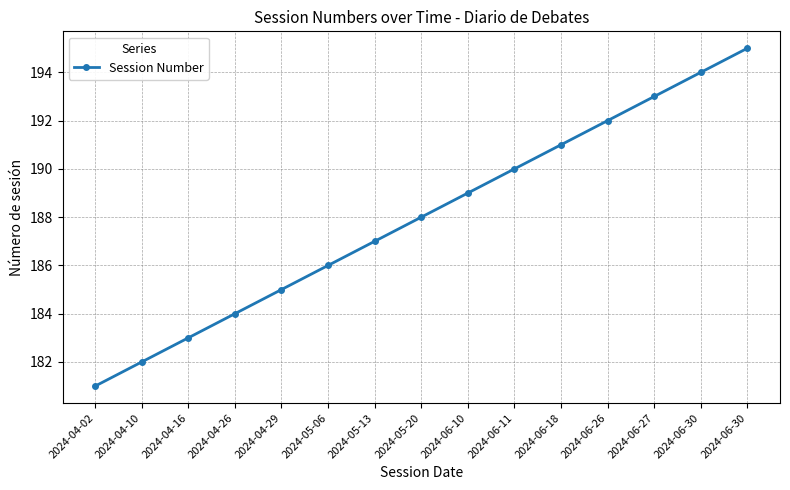

How many distinct data groups are displayed?

1